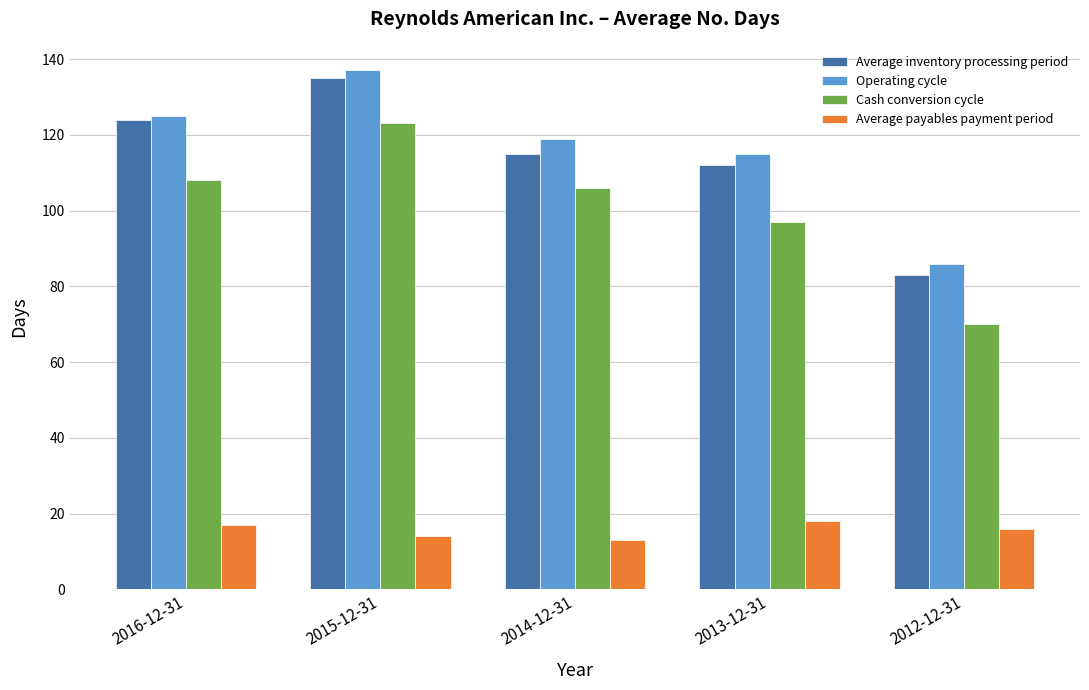

Where is Operating cycle nearest to the value 111?

2013-12-31